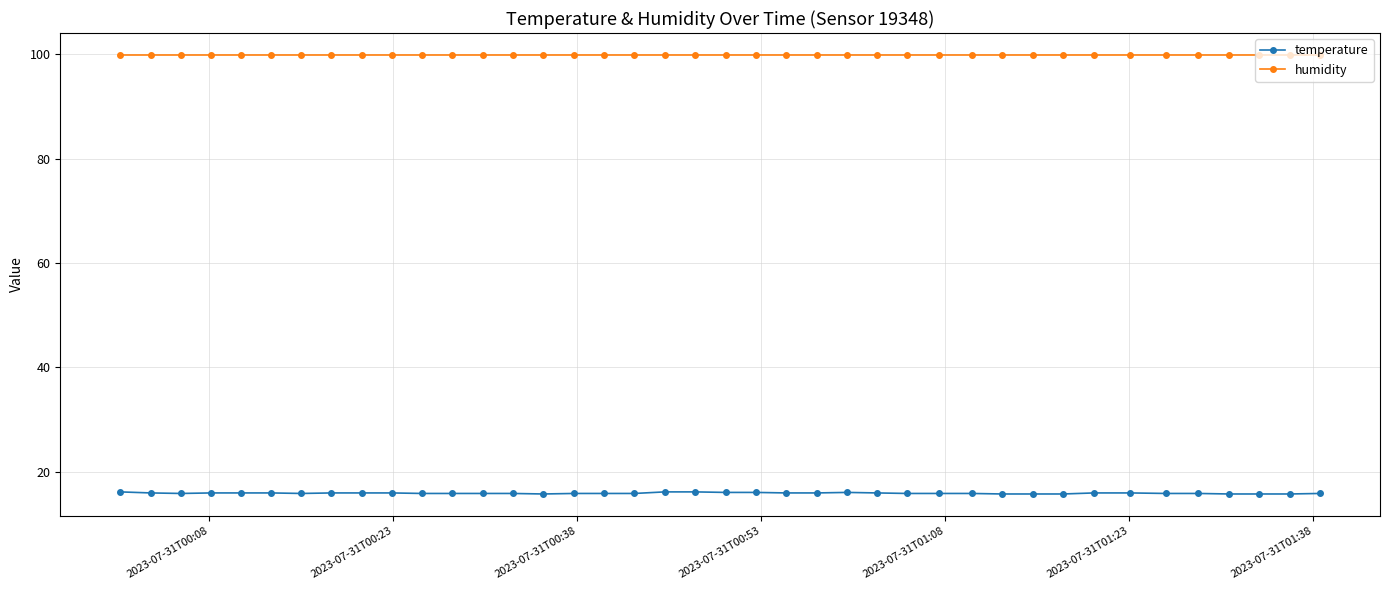

True or false: humidity and temperature intersect in this chart.

False